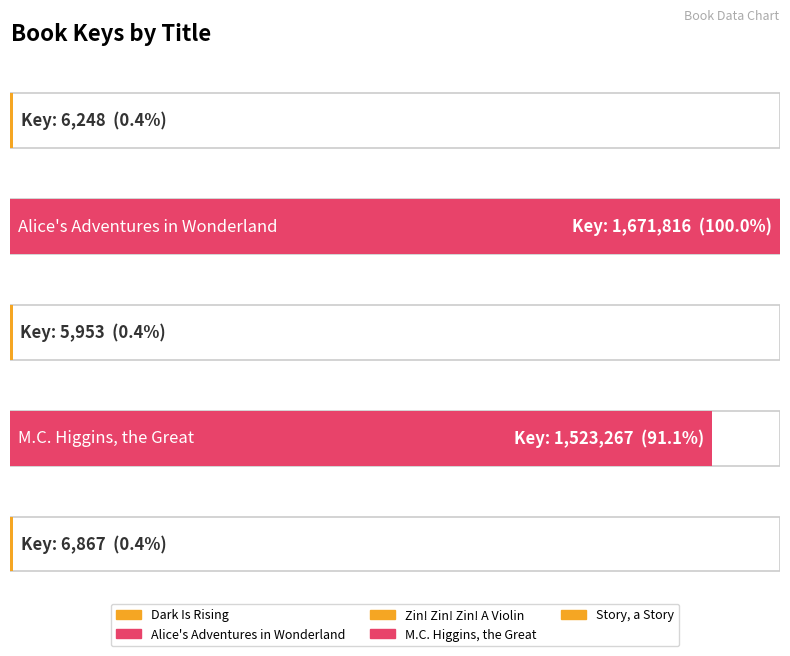

Rank the categories by value from lowest to highest.

Zin! Zin! Zin! A Violin, Dark Is Rising, Story, a Story, M.C. Higgins, the Great, Alice's Adventures in Wonderland